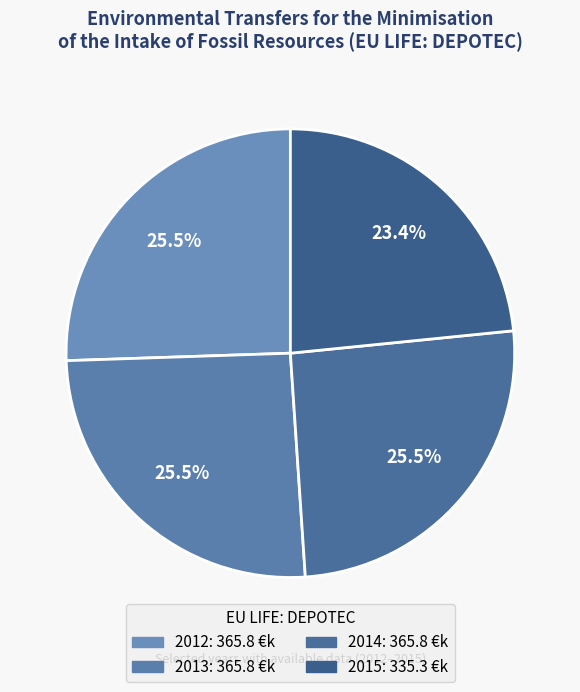

Is there a majority slice in this chart?

No